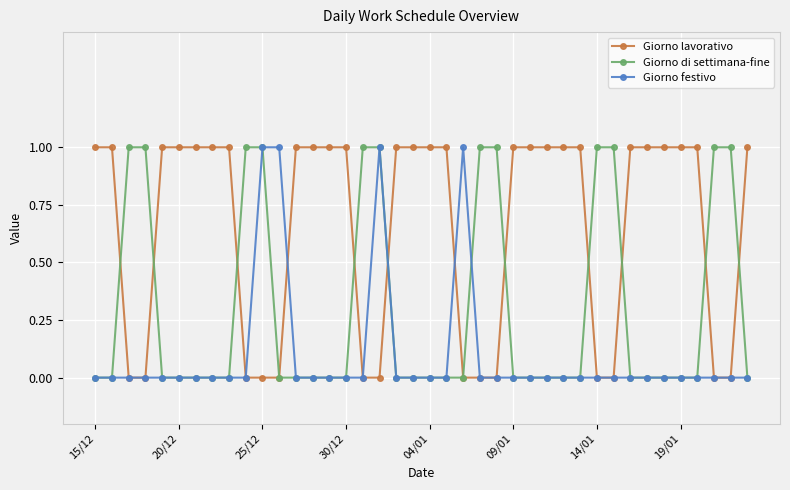

Which series has the largest total across all categories?

Giorno lavorativo